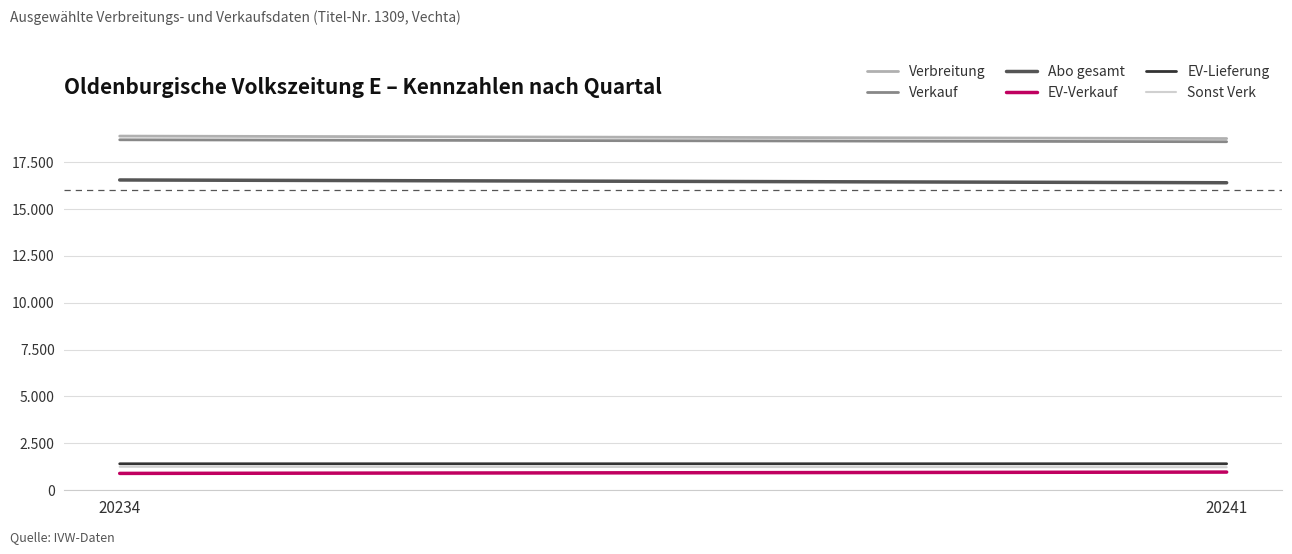

What are all the series names shown in the legend?

Verbreitung, Verkauf, Abo gesamt, EV-Verkauf, EV-Lieferung, Sonst Verk